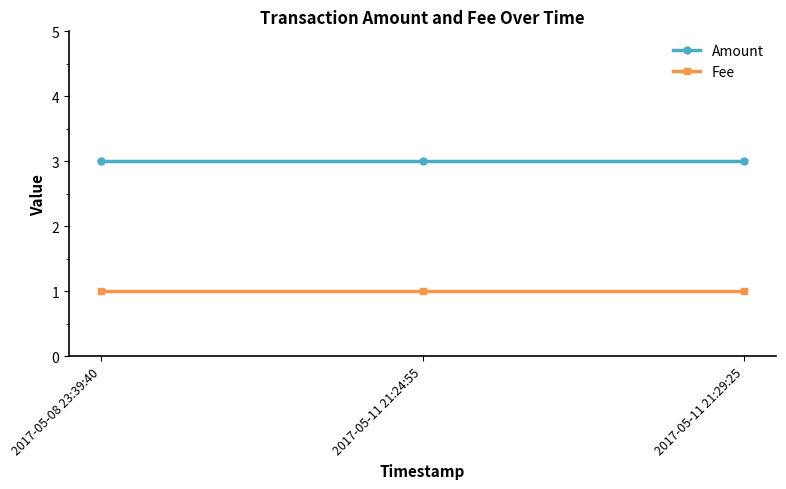

Rank the series by their maximum value, from lowest to highest.

Fee, Amount